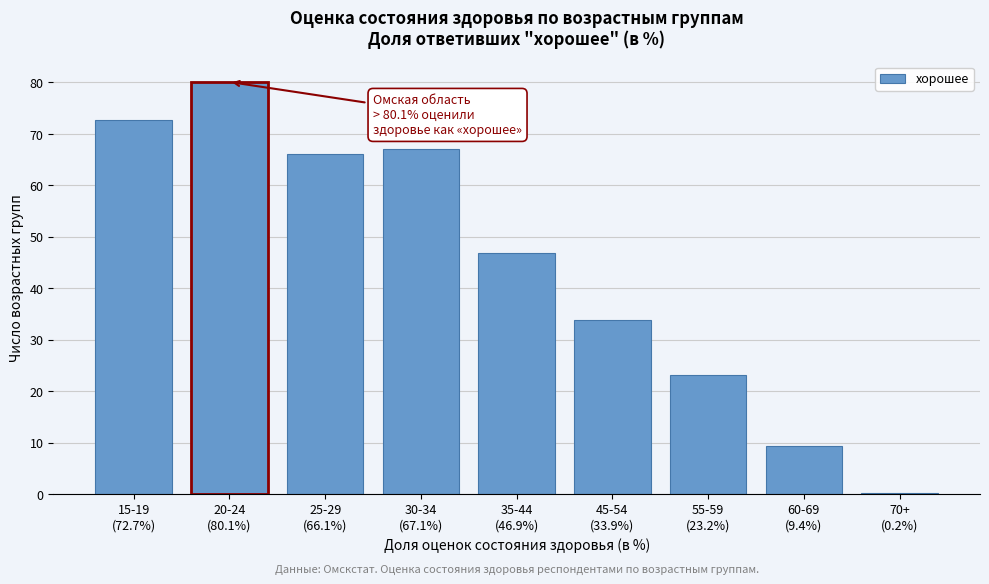

What is the sum of all values?

399.5